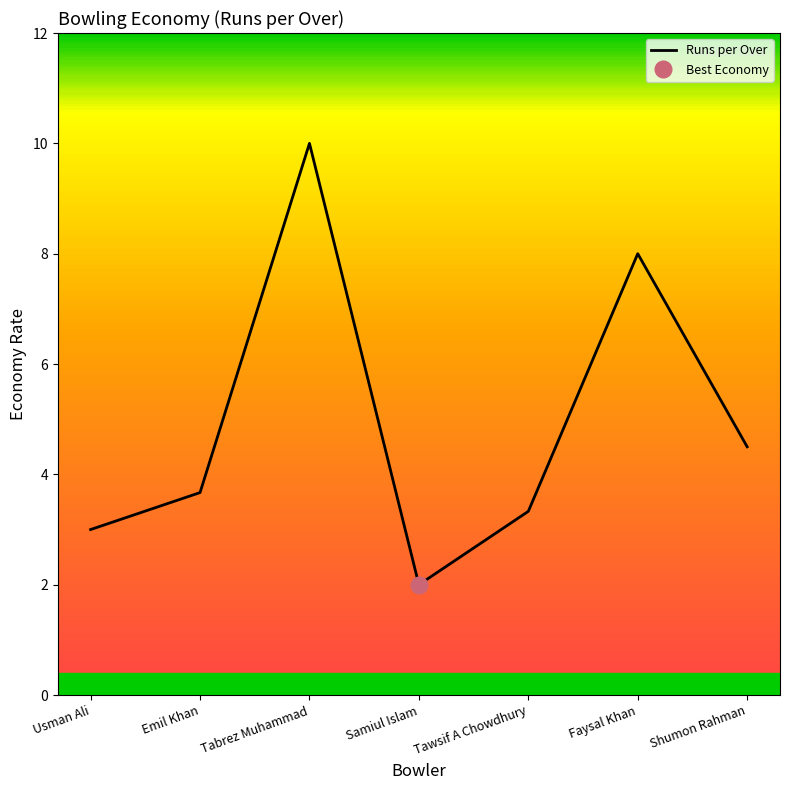

Where is the first local minimum?

Samiul Islam